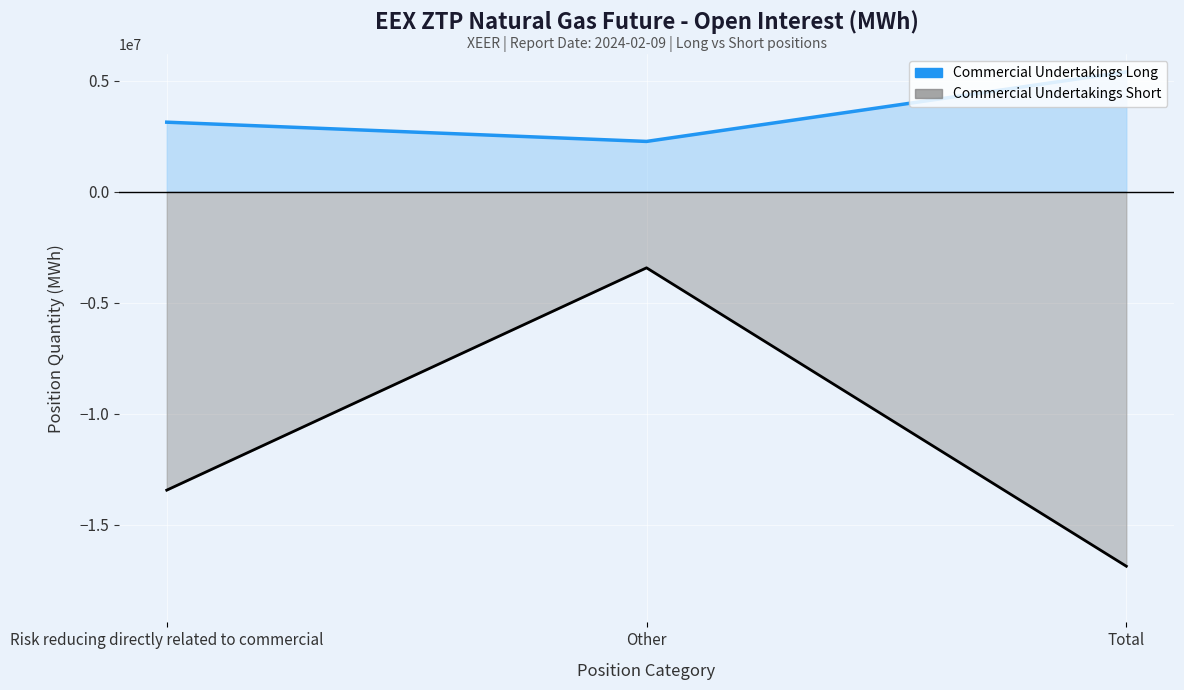

Count the number of data series in this chart.

2